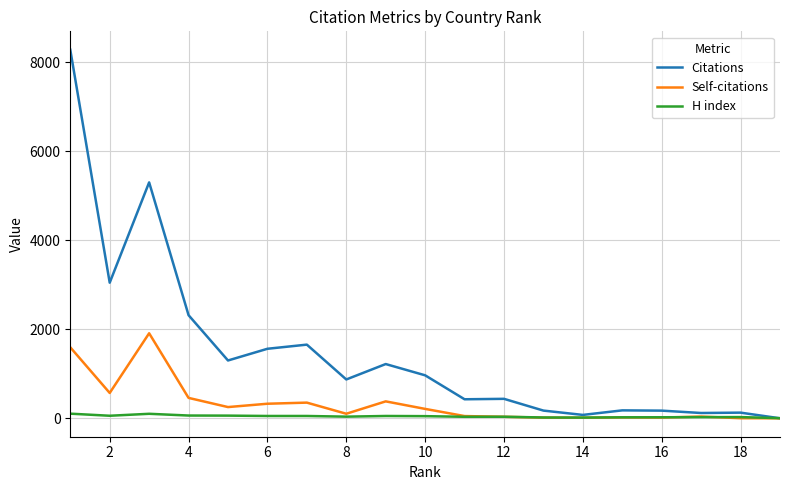

Rank the series by their average value, from lowest to highest.

H index, Self-citations, Citations